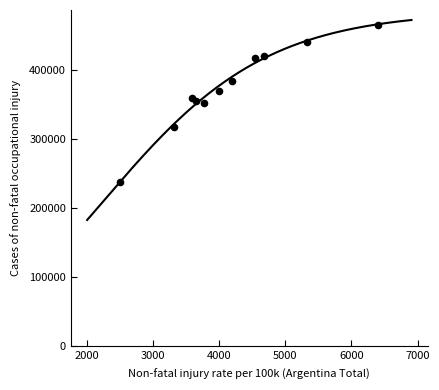

What is the range of Y values (max minus min)?

228103